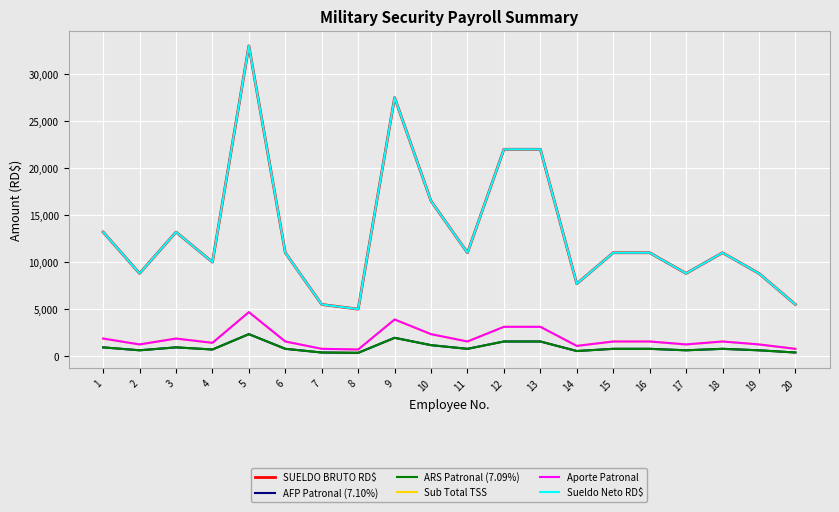

Reading left to right, list all the values displayed in this chart.

SUELDO BRUTO RD$: 13200.0	8800.0	13200.0	10000.0	33000.0	11000.0	5500.0	5000.0	27500.0	16500.0	11000.0	22000.0	22000.0	7700.0	11000.0	11000.0	8800.0	11000.0	8800.0	5500.0
AFP Patronal (7.10%): 937.2	624.8	937.2	710.0	2343.0	781.0	390.5	355.0	1952.5	1171.5	781.0	1562.0	1562.0	546.7	781.0	781.0	624.8	781.0	624.8	390.5
ARS Patronal (7.09%): 935.9	623.9	935.9	709.0	2339.7	779.9	389.9	354.5	1949.8	1169.8	779.9	1559.8	1559.8	545.9	779.9	779.9	623.9	779.9	623.9	389.9
Sub Total TSS: 1873.1	1248.7	1873.1	1419.0	4682.7	1560.9	780.5	709.5	3902.2	2341.3	1560.9	3121.8	3121.8	1092.6	1560.9	1560.9	1248.7	1560.9	1248.7	780.5
Aporte Patronal: 1873.1	1248.7	1873.1	1419.0	4682.7	1560.9	780.5	709.5	3902.2	2341.3	1560.9	3121.8	3121.8	1092.6	1560.9	1560.9	1248.7	1560.9	1248.7	780.5
Sueldo Neto RD$: 13200.0	8800.0	13200.0	10000.0	33000.0	11000.0	5500.0	5000.0	27500.0	16500.0	11000.0	22000.0	22000.0	7700.0	11000.0	11000.0	8800.0	11000.0	8800.0	5500.0